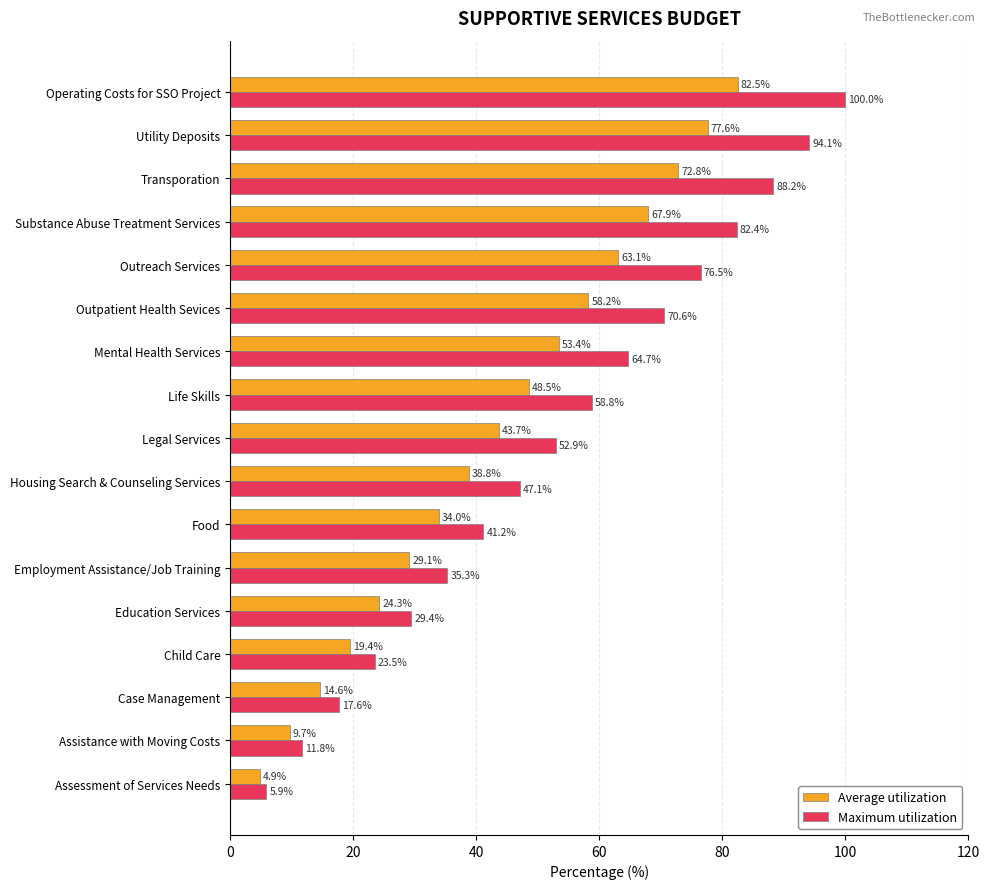

Which series has the widest spread of values?

Maximum utilization